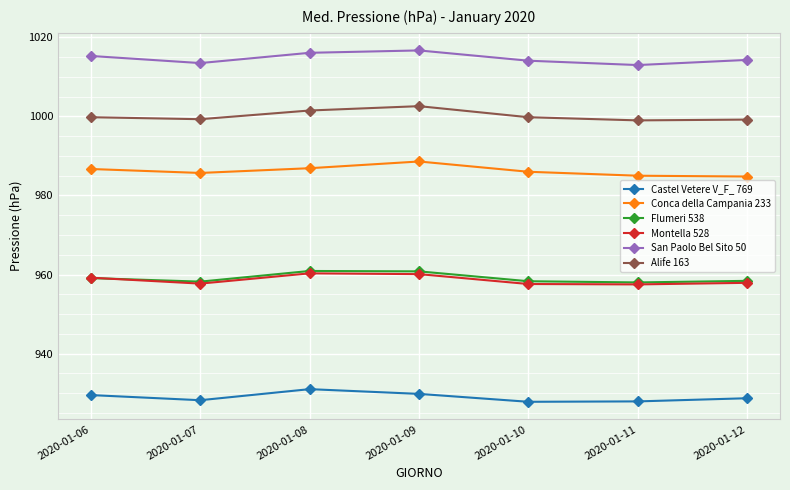

What is the highest value of the Montella 528 series?

960.3